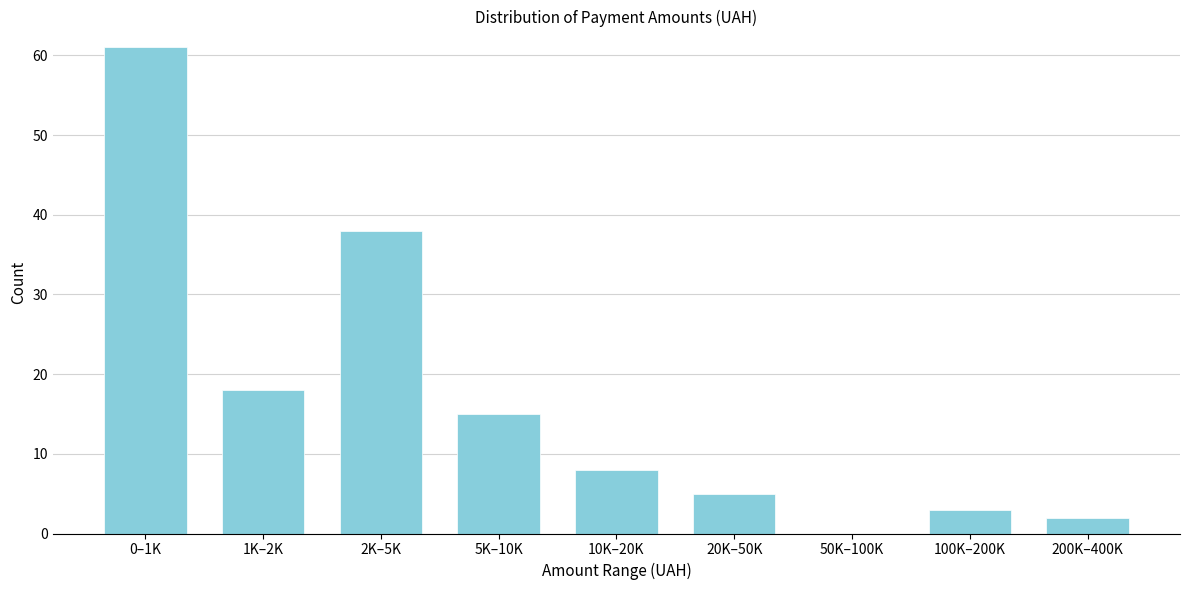

Reading left to right, extract all data points from this chart.

0–1K=61	1K–2K=18	2K–5K=38	5K–10K=15	10K–20K=8	20K–50K=5	50K–100K=0	100K–200K=3	200K–400K=2